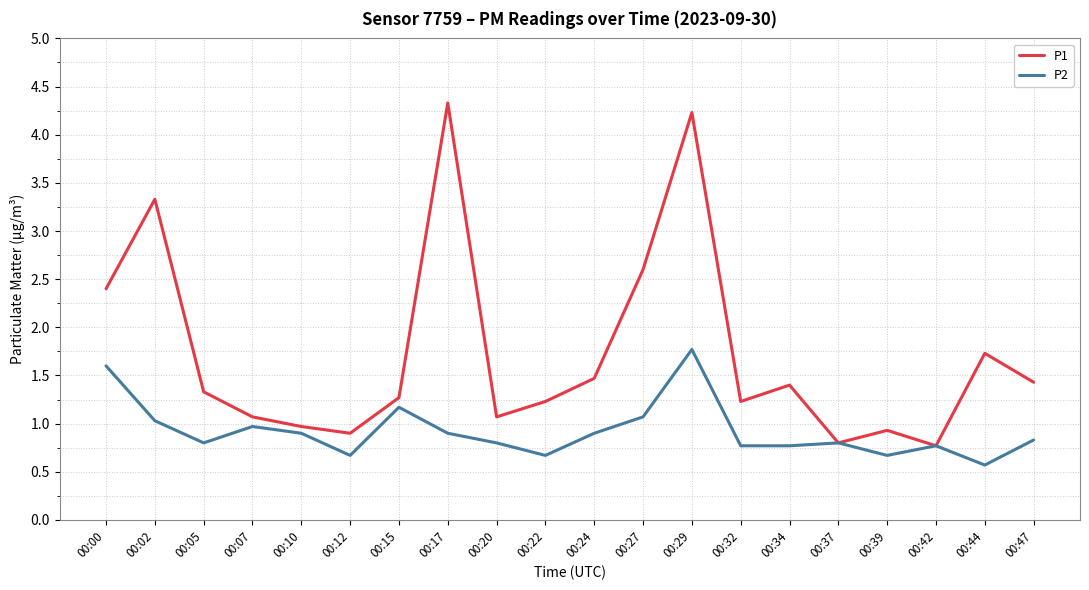

Is it true that P1 equals 0.7 at 00:07?

False